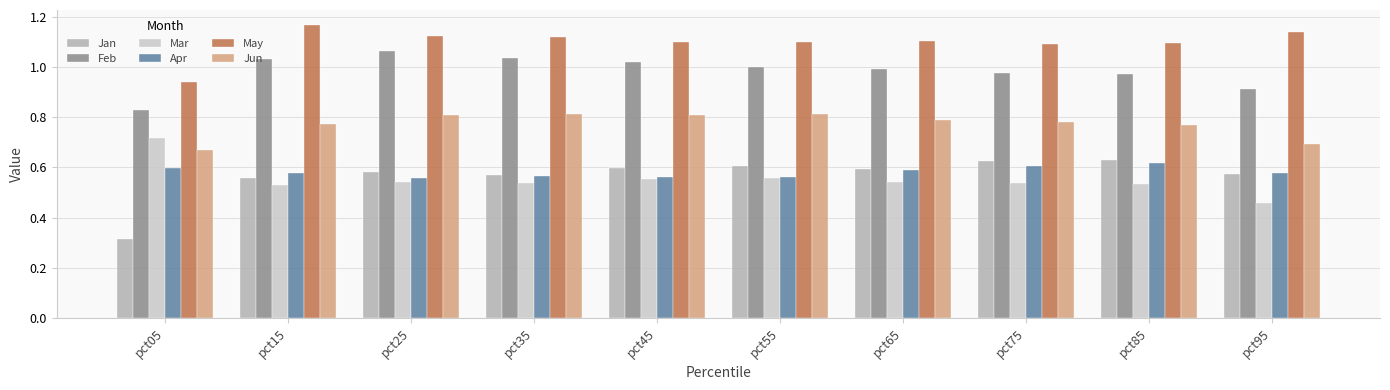

Which label corresponds to the largest value in the chart?

pct15